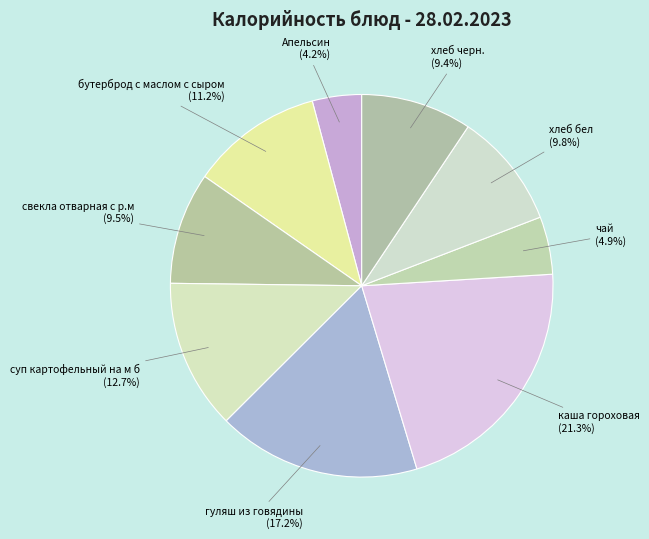

Is there any slice that represents more than half of the pie?

No